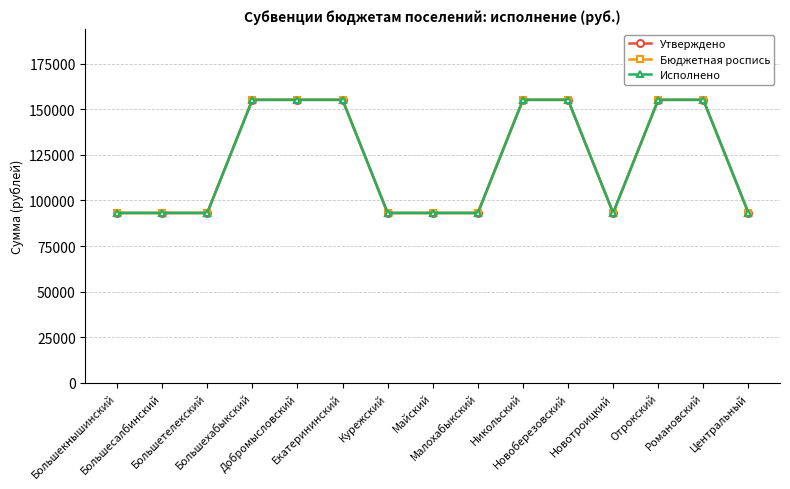

How many lines are shown in the chart?

3